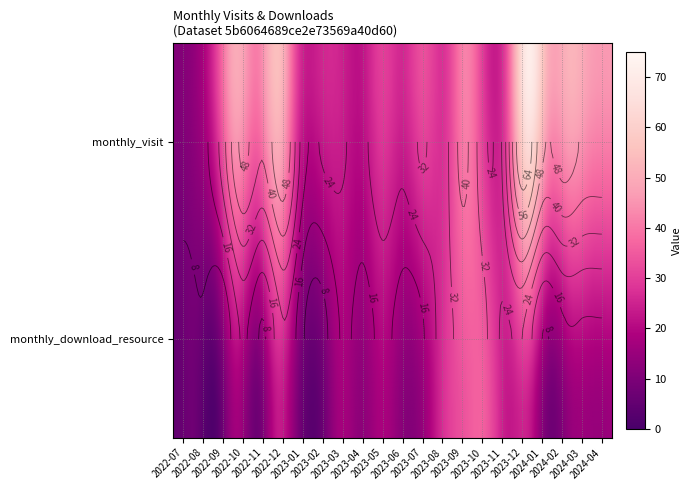

Which has a higher value, 2024-04 or 2023-06?

2024-04